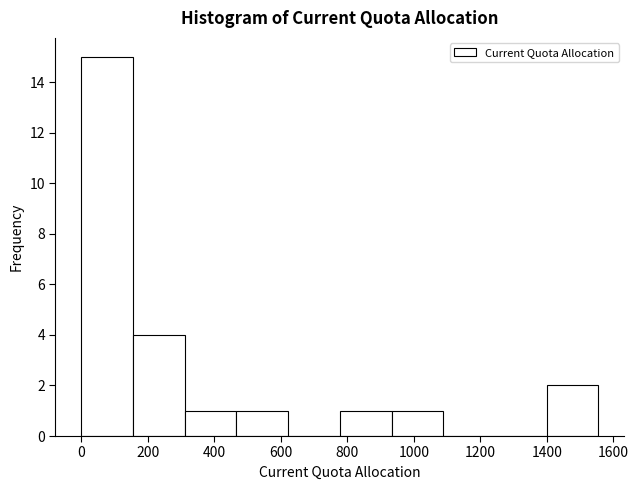

Reading left to right, transcribe this chart: for each bar, give the range it covers on the x-axis and its height. Neither the bar edges nor the heights are printed on the chart, so give them approximately, as read against the axes.

0 to 160: 15
160 to 320: 4
320 to 460: 1
460 to 620: 1
620 to 780: 0
780 to 940: 1
940 to 1080: 1
1080 to 1240: 0
1240 to 1400: 0
1400 to 1560: 2